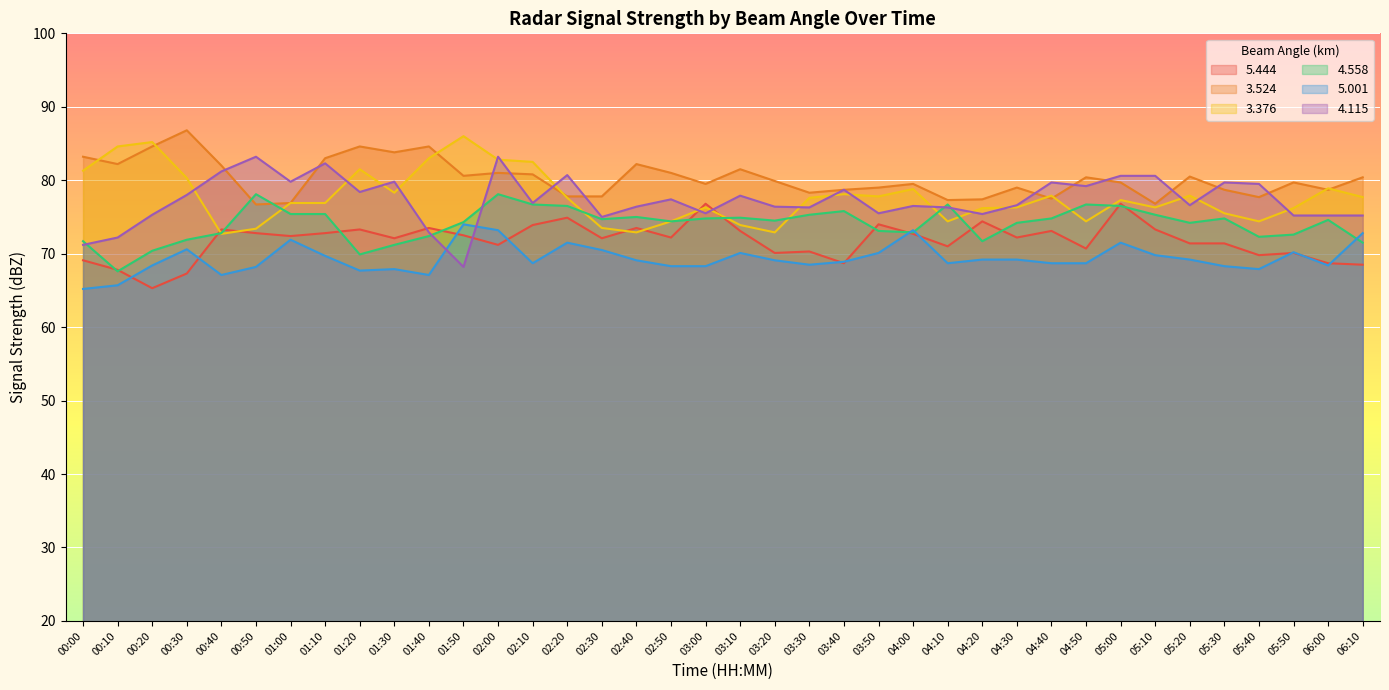

Read the   5.444 value at 02:00.

71.2